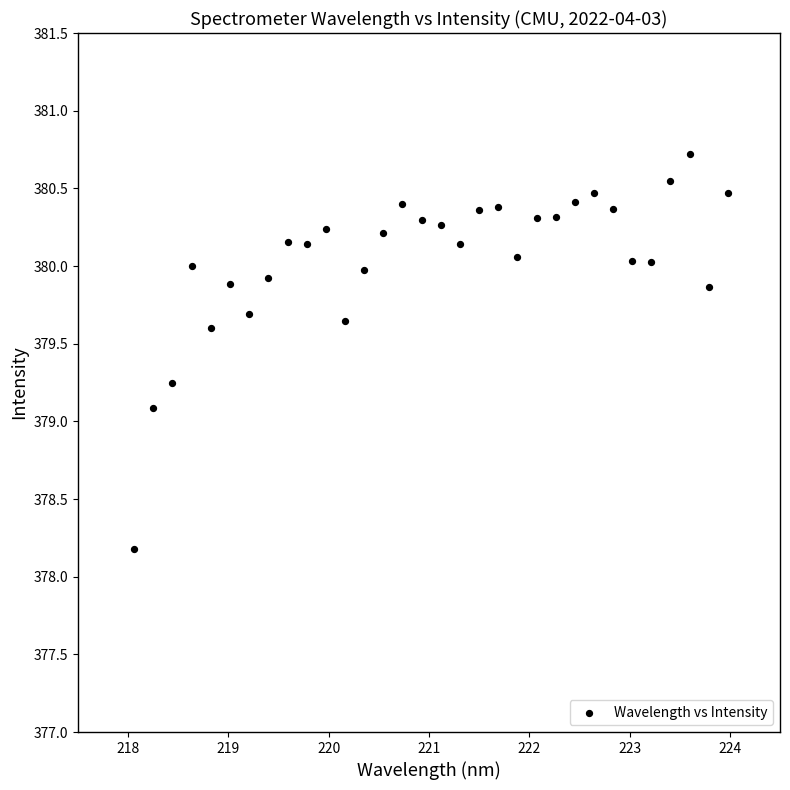

What is the range of X values (max minus min)?

5.9